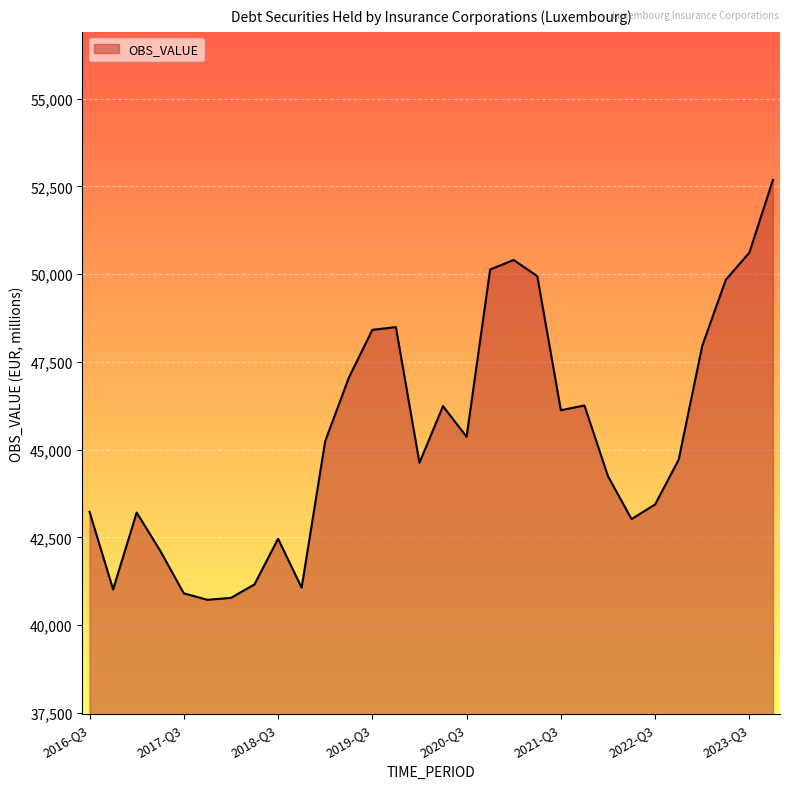

What is the difference between the maximum and minimum values?

11964